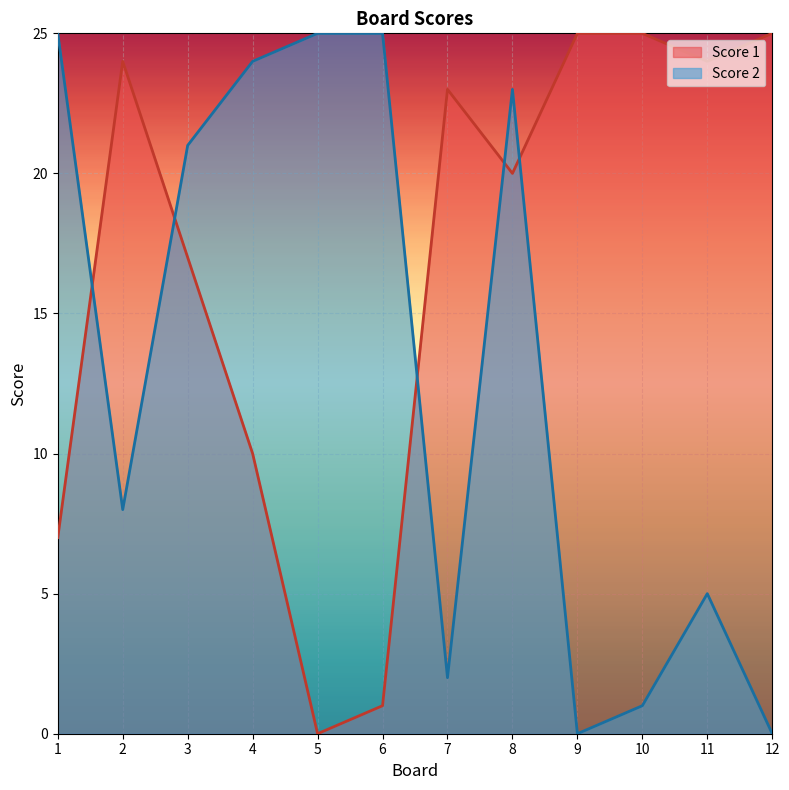

True or false: Score 2 has more than 0 points higher than both neighbors.

True